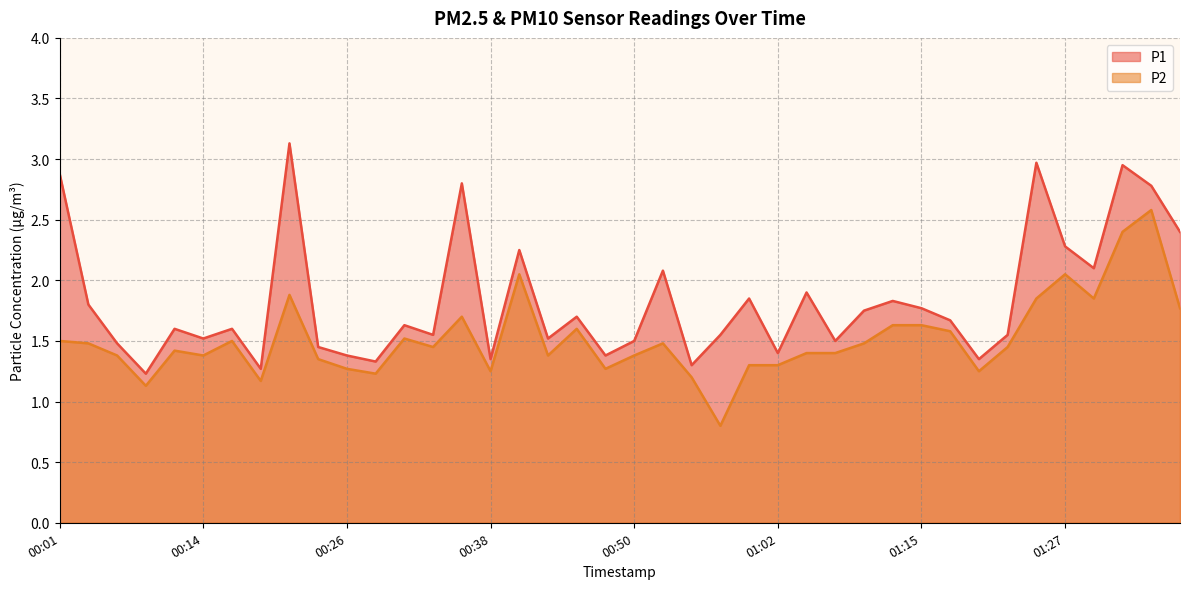

True or false: P2 and P1 cross at least once.

False